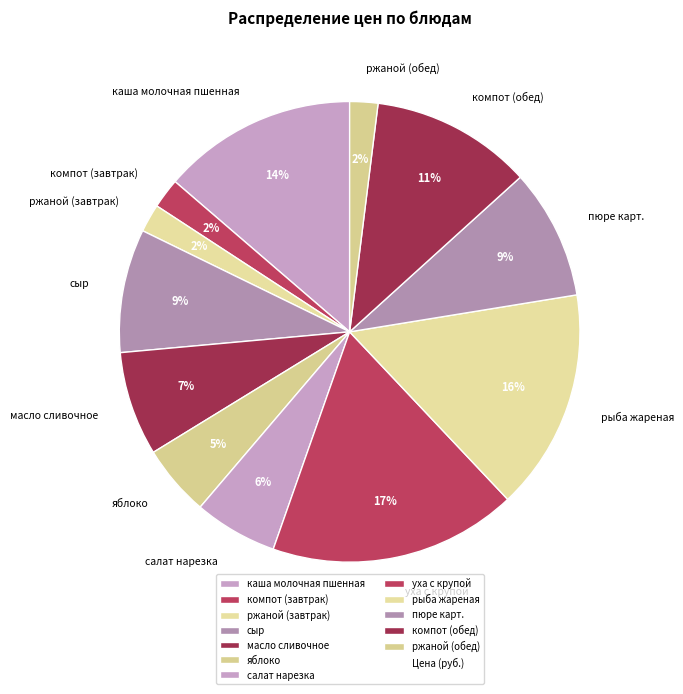

To the nearest percent, what is the difference between the ржаной (завтрак) and рыба жареная slice percentages?

14%